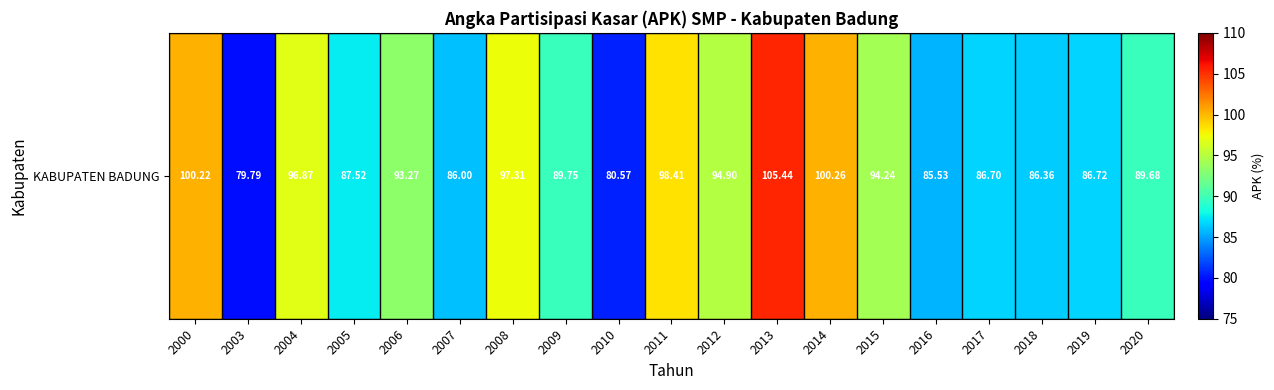

Reading left to right, transcribe all the data shown in this chart.

100.2	79.8	96.9	87.5	93.3	86.0	97.3	89.8	80.6	98.4	94.9	105.4	100.3	94.2	85.5	86.7	86.4	86.7	89.7